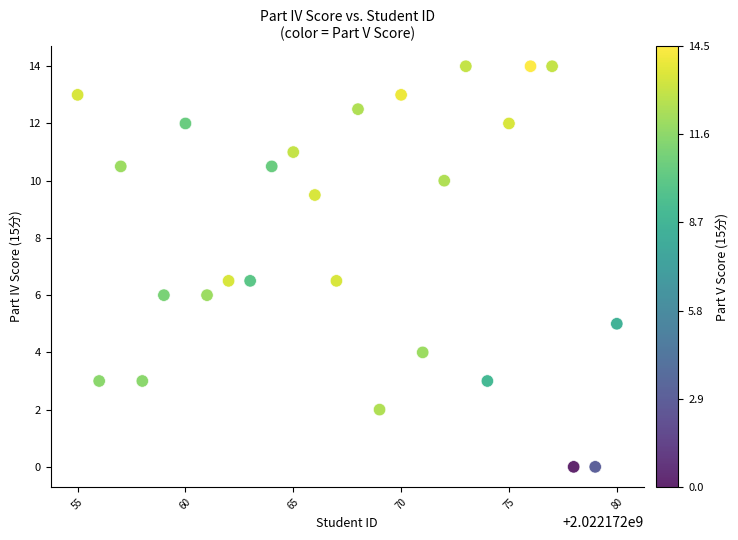

What is the range of X values (max minus min)?

25.0